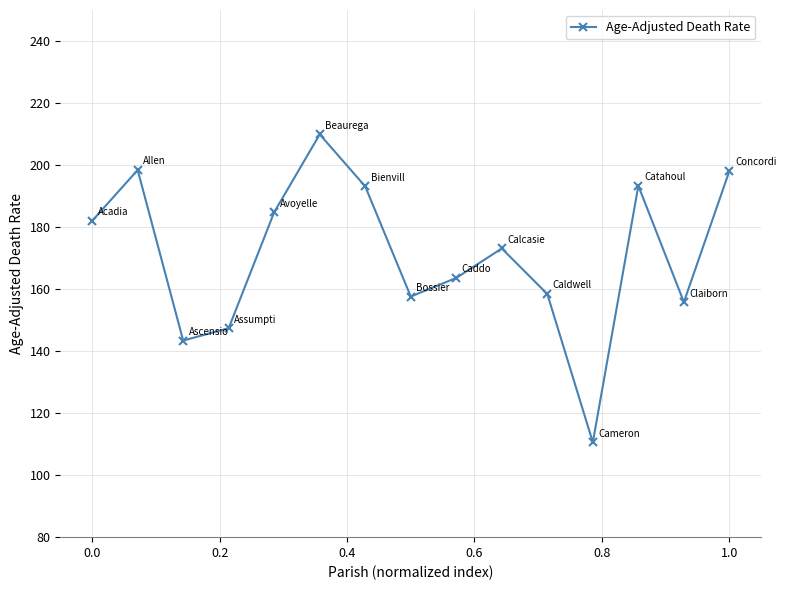

How many lines are shown in the chart?

1